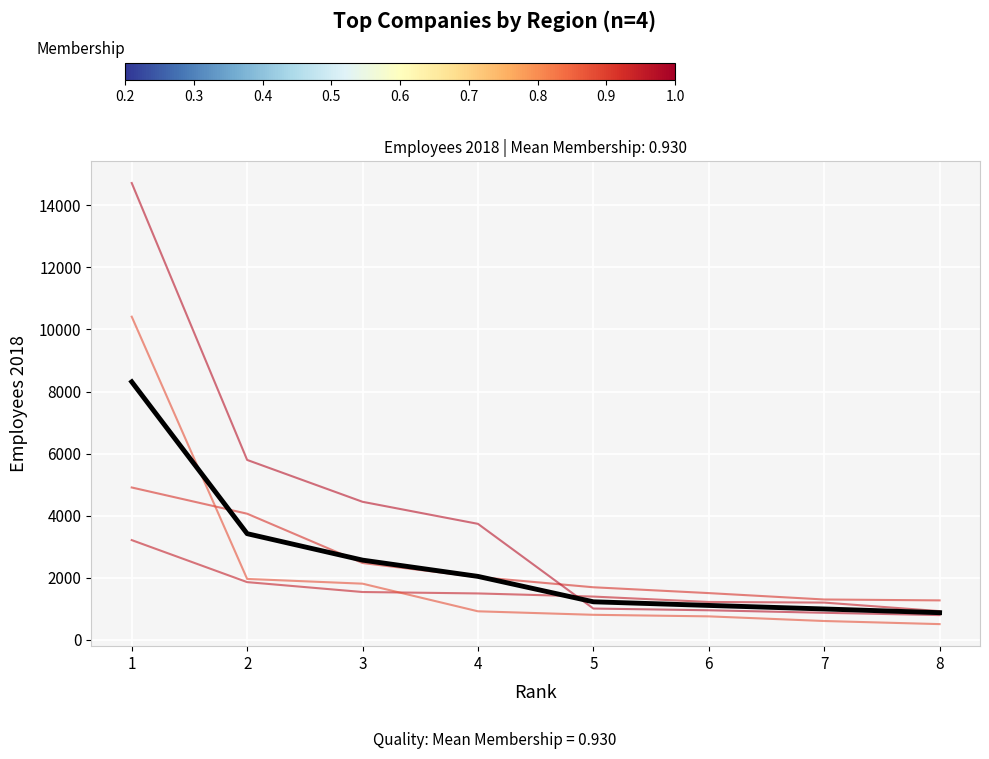

Does the chart have visible grid lines?

Yes